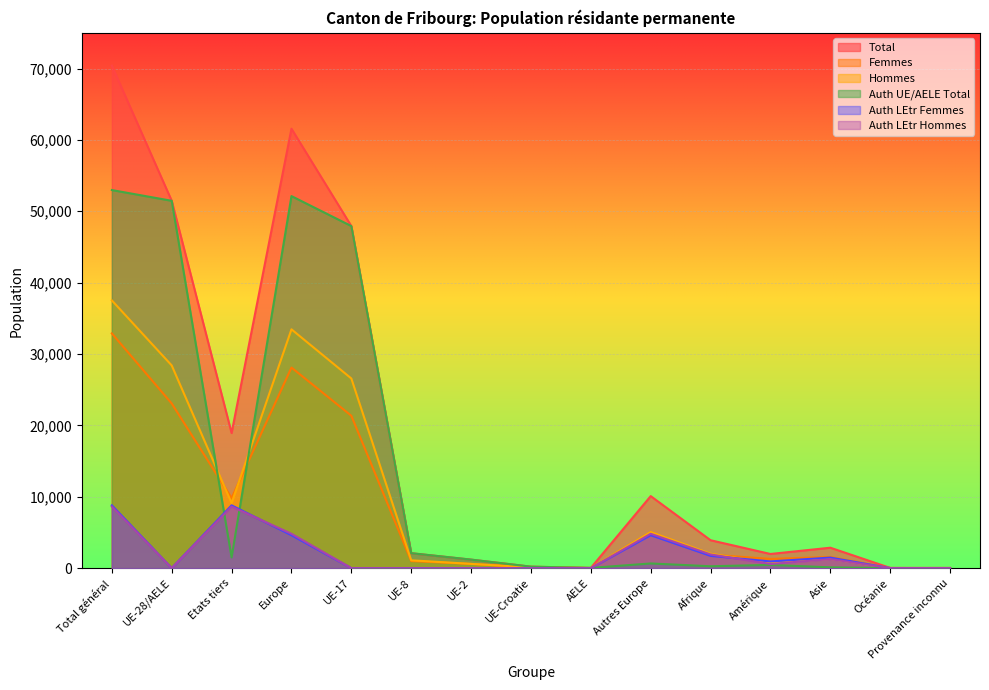

What position from the left is Provenance inconnu?

15